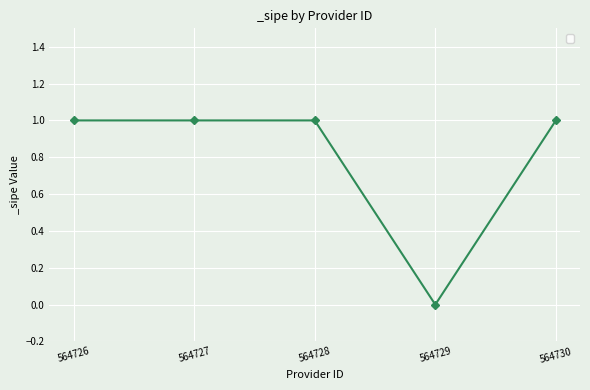

What is the value of the 3rd point from the left?

1